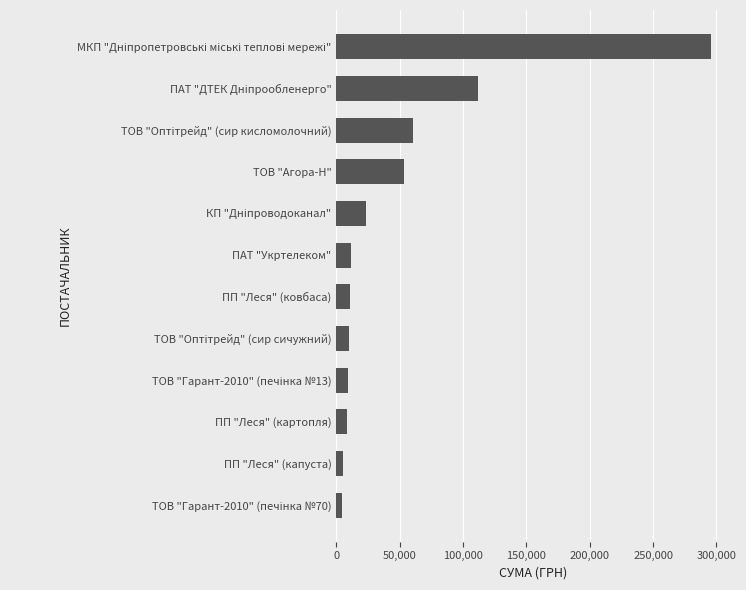

Read the value at ПАТ "Укртелеком".

11361.7